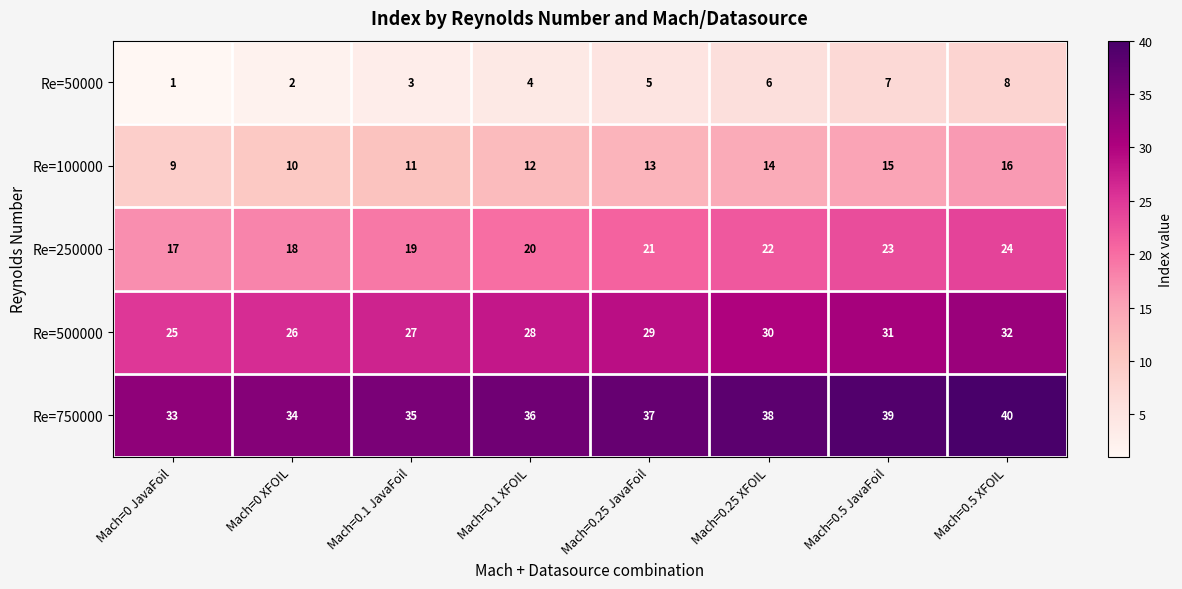

What is the sum of all Re=750000 values?

292